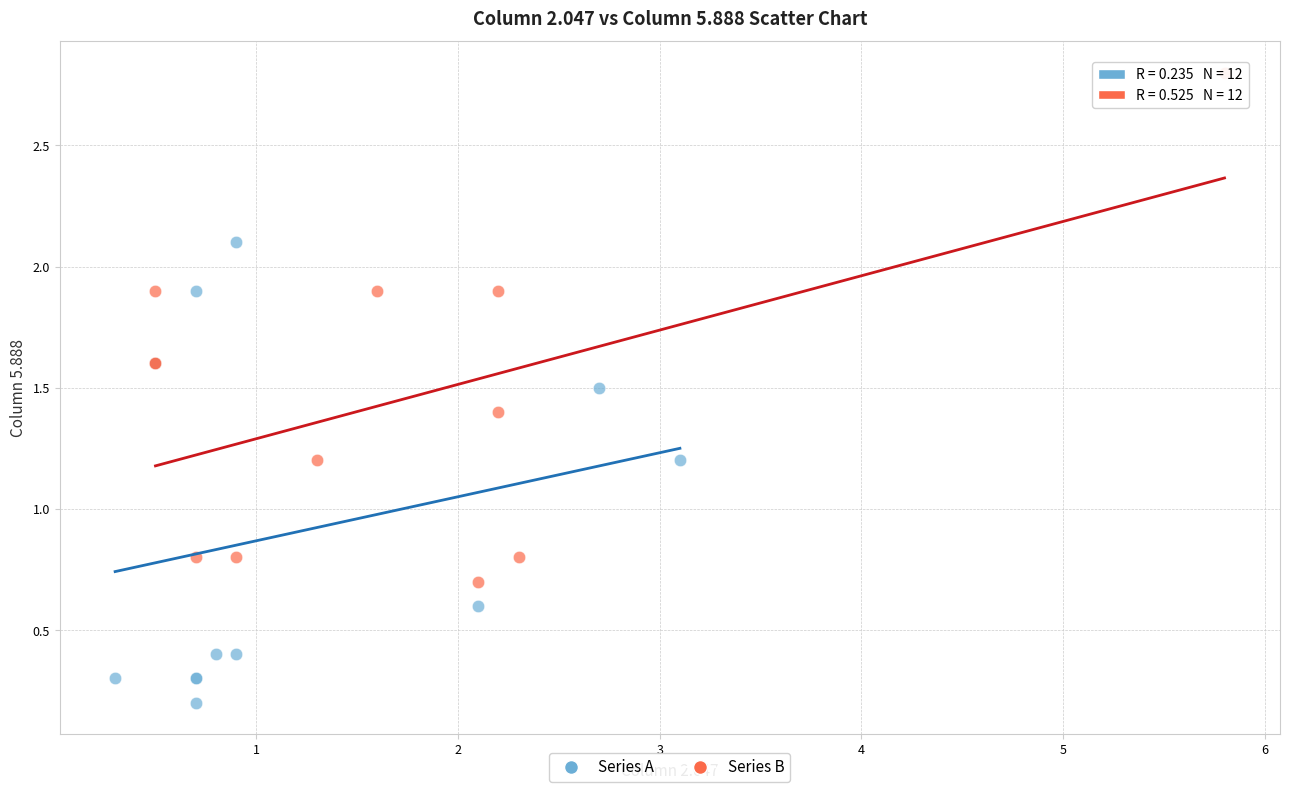

Which series contains the lowest Y value?

Series A